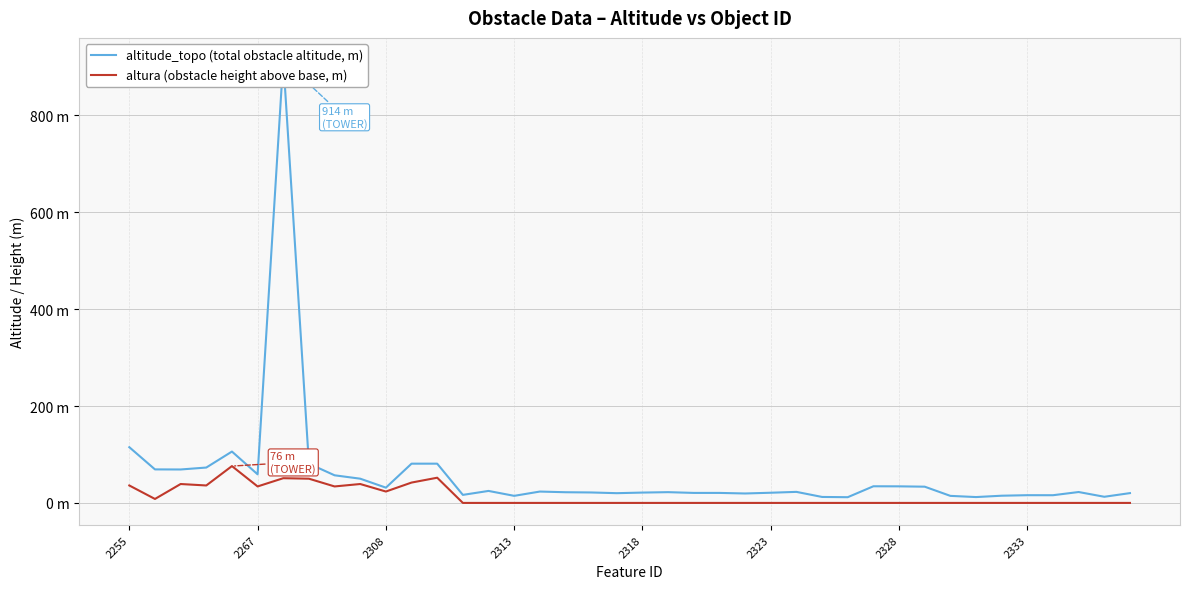

Does the chart display data point markers on the line(s)?

No